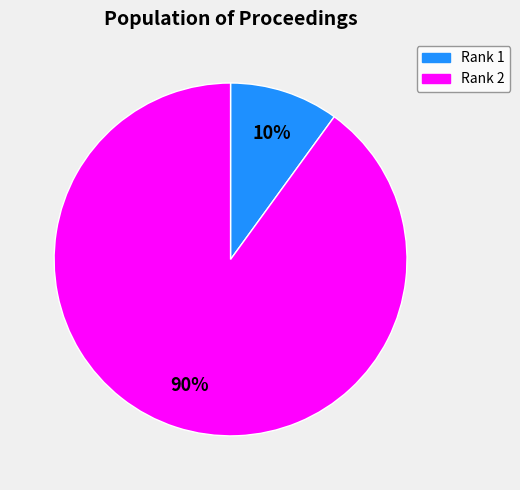

Does Rank 1 account for over 50% of the chart?

No